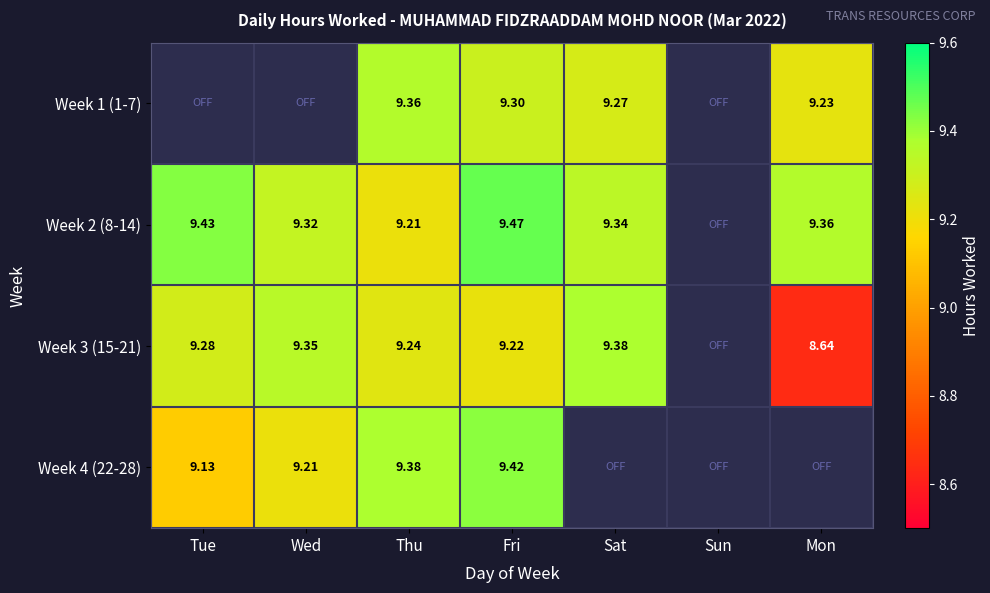

Is the value of Week 3 (15-21) at Tue greater than the value of Week 2 (8-14) at Thu?

Yes